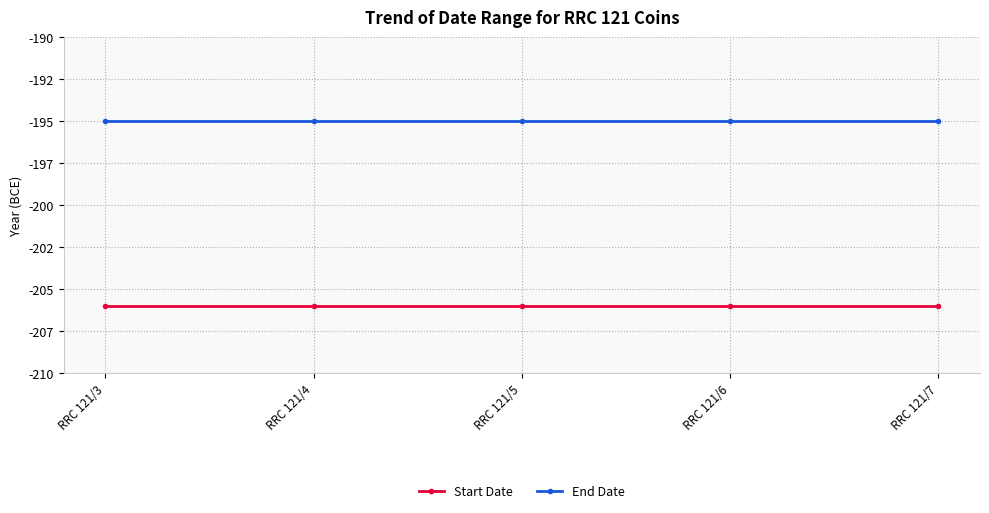

What is the value of the End Date point at the 1st from the left?

-195